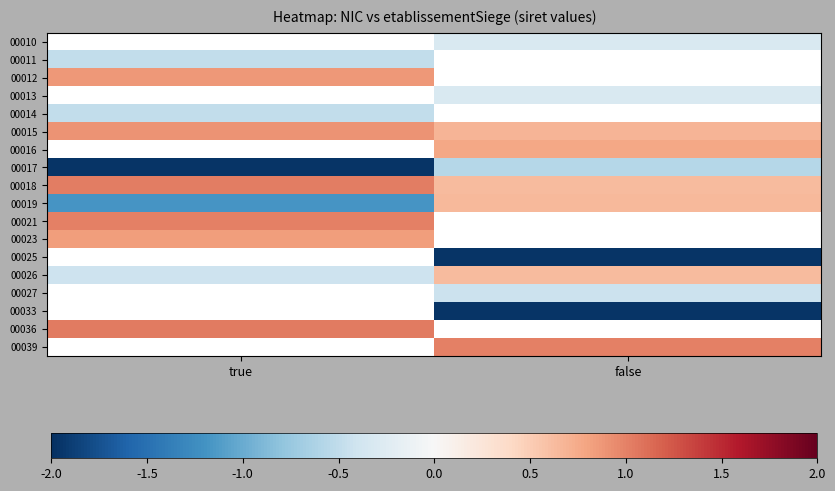

What is the approximate value of 00012 at true?

0.9